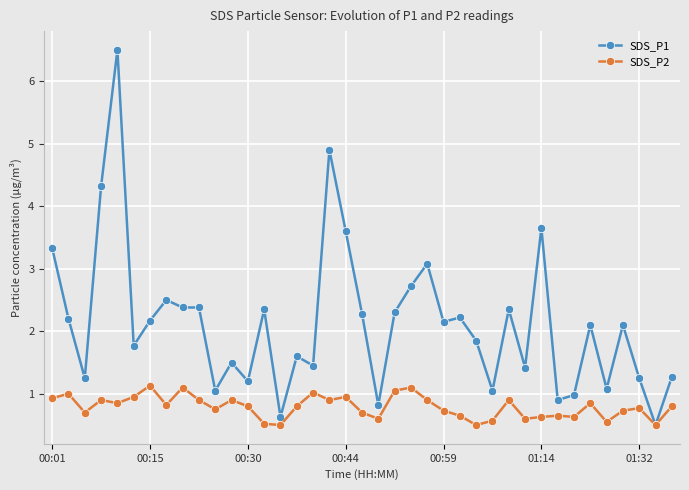

True or false: SDS_P1 has more than 2 points higher than both neighbors.

True